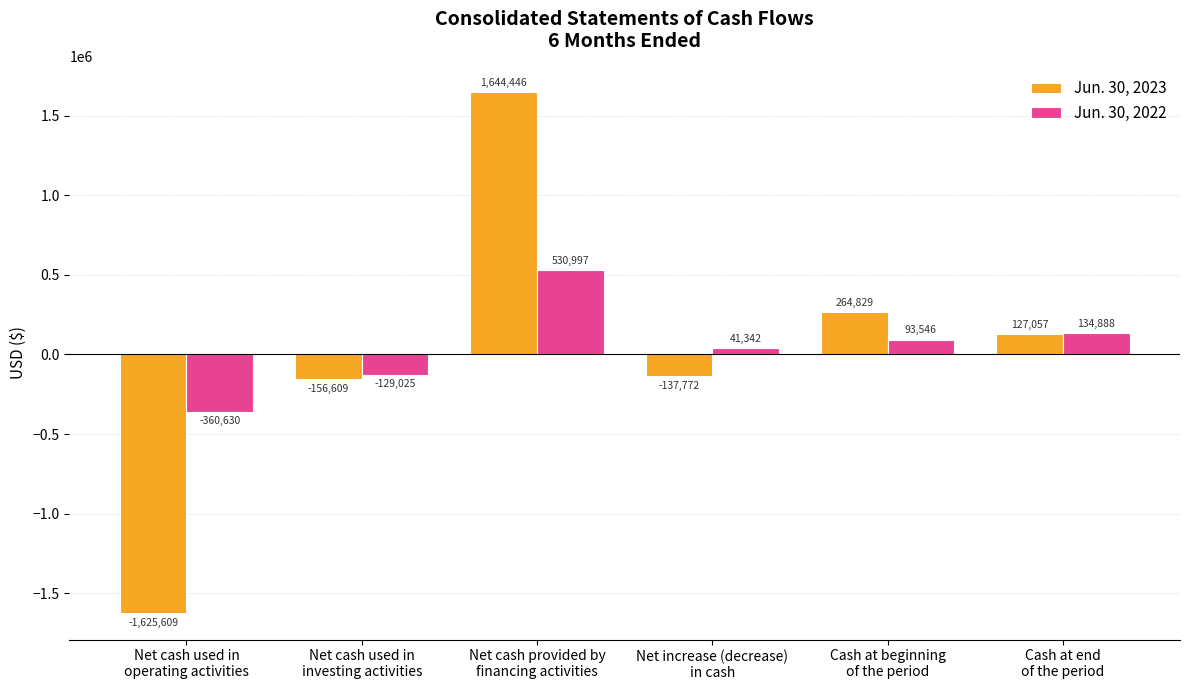

How many bars are there in total?

12